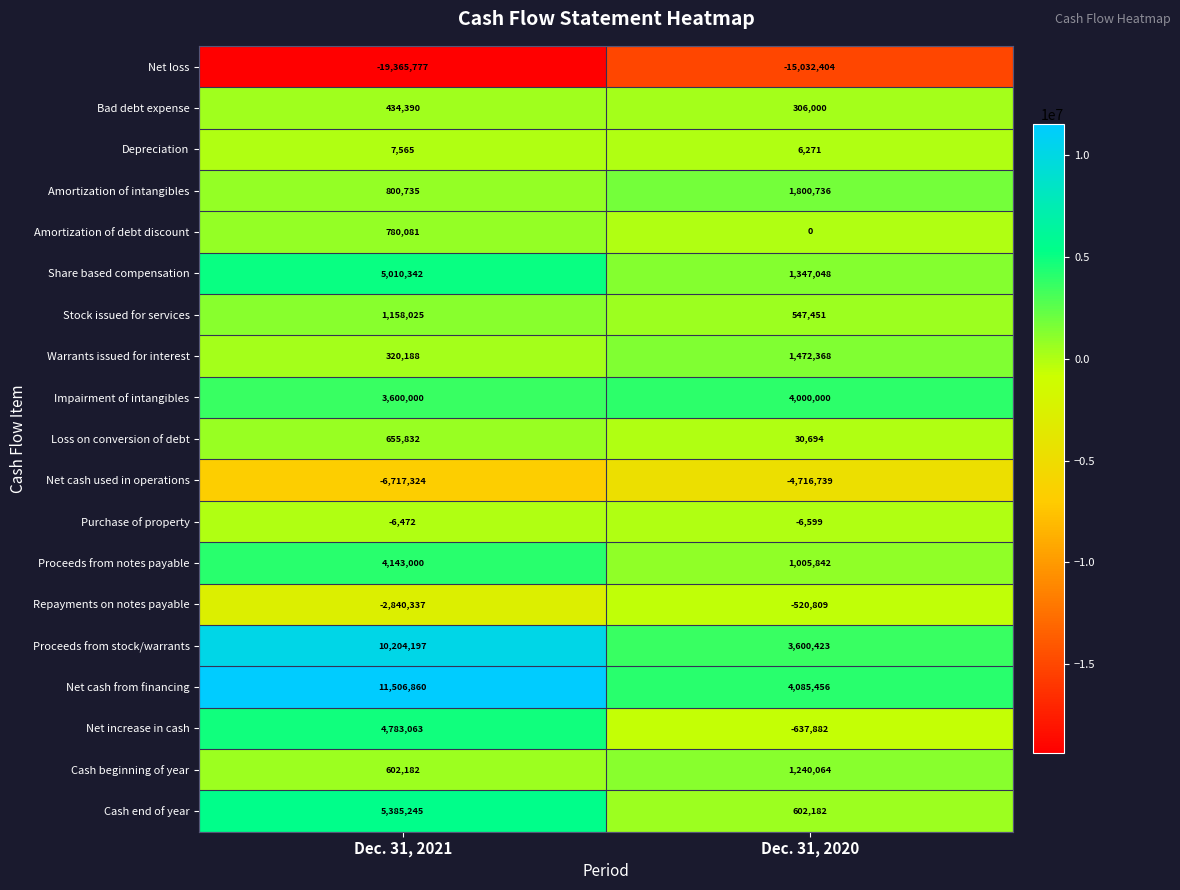

What is the greatest value displayed?

11506860